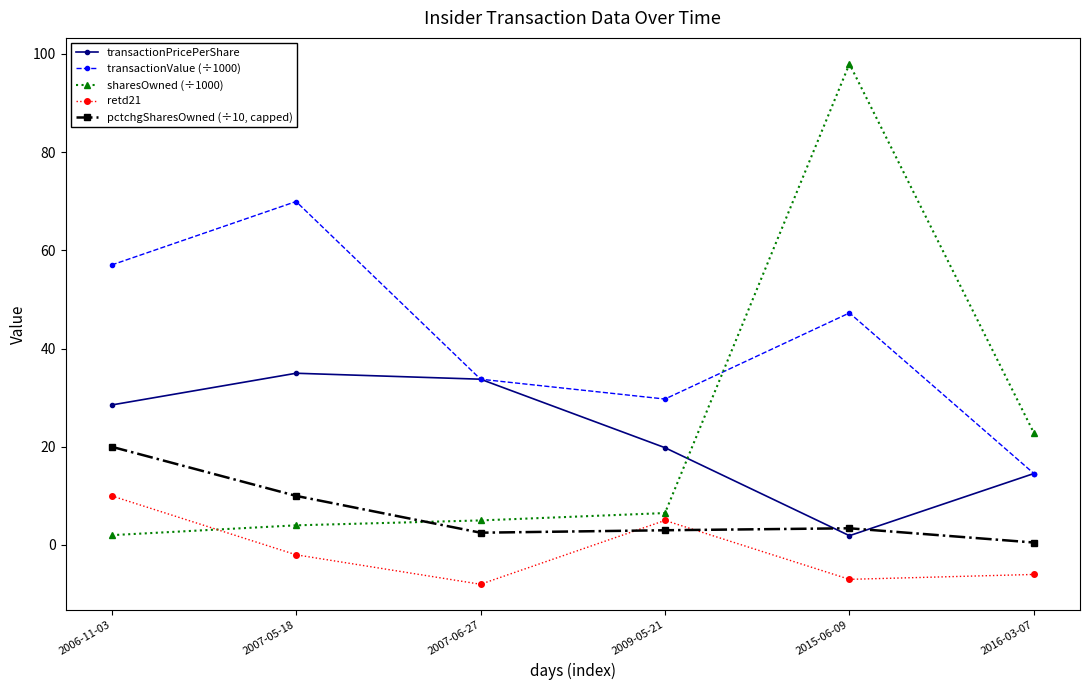

At which label does sharesOwned (÷1000) first exceed 6?

2009-05-21